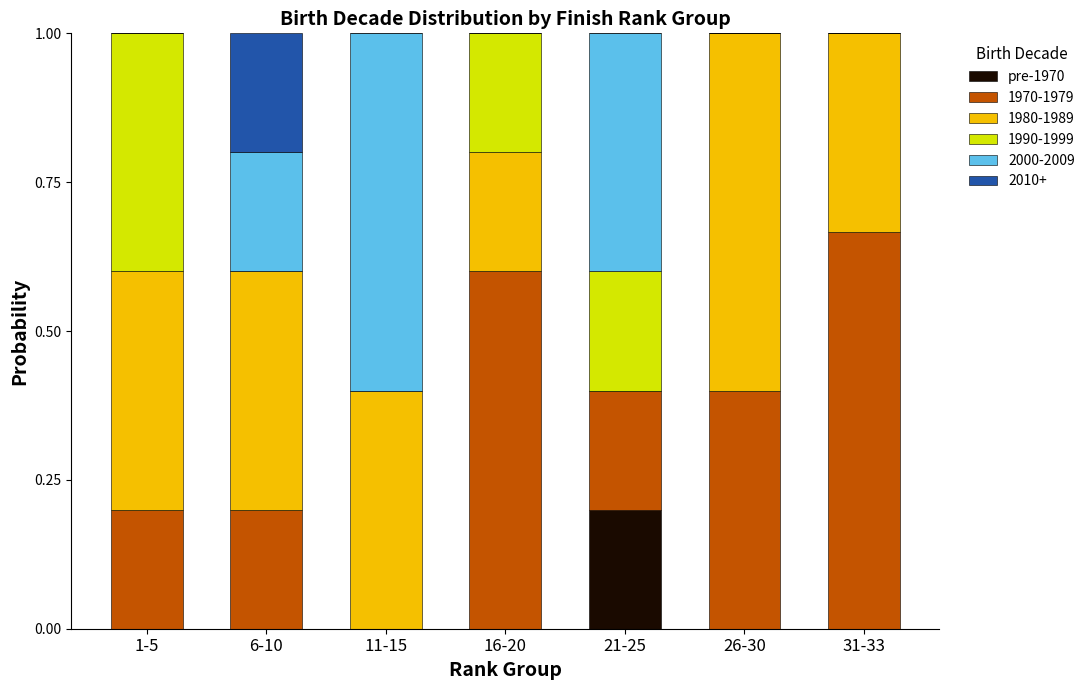

What is the total value across all series at 31-33?

1.0